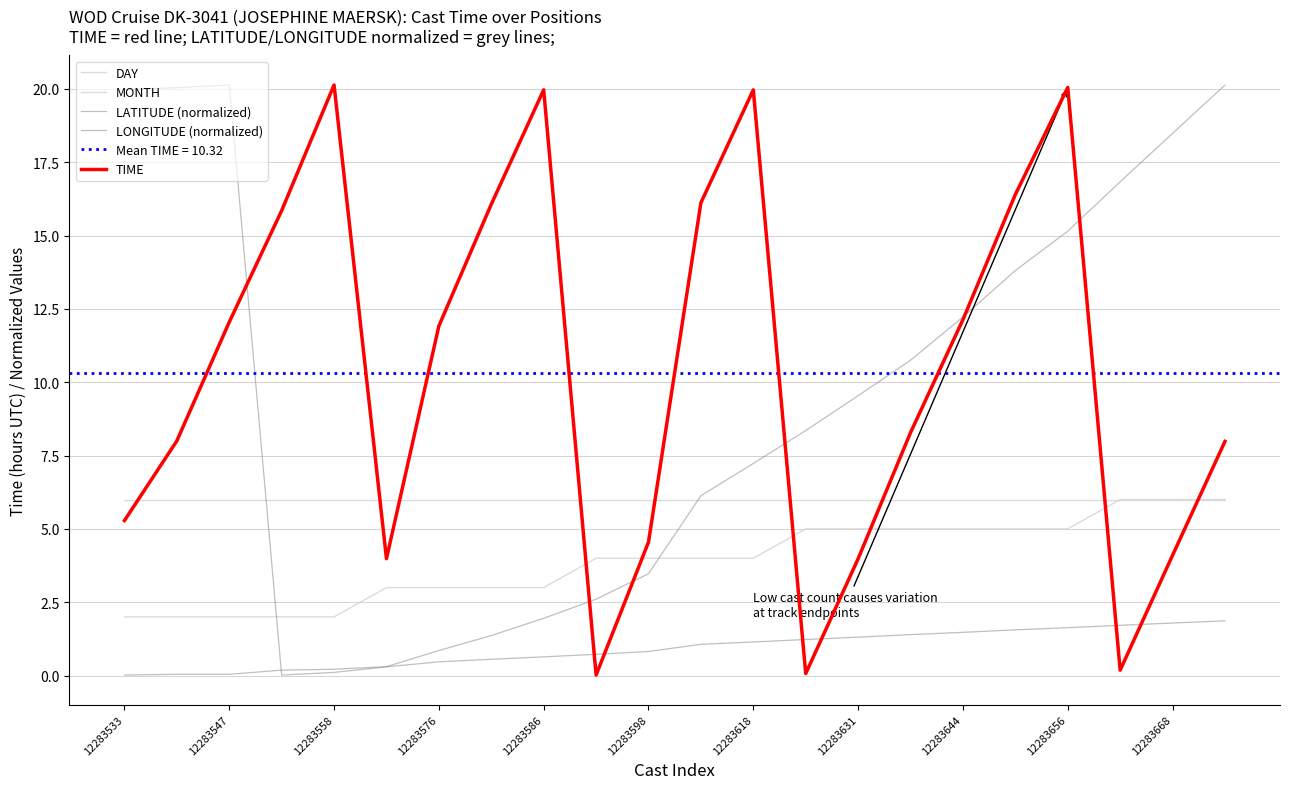

Rank the series at 12283533 from lowest to highest value.

LATITUDE (normalized), DAY, TIME, MONTH, LONGITUDE (normalized)